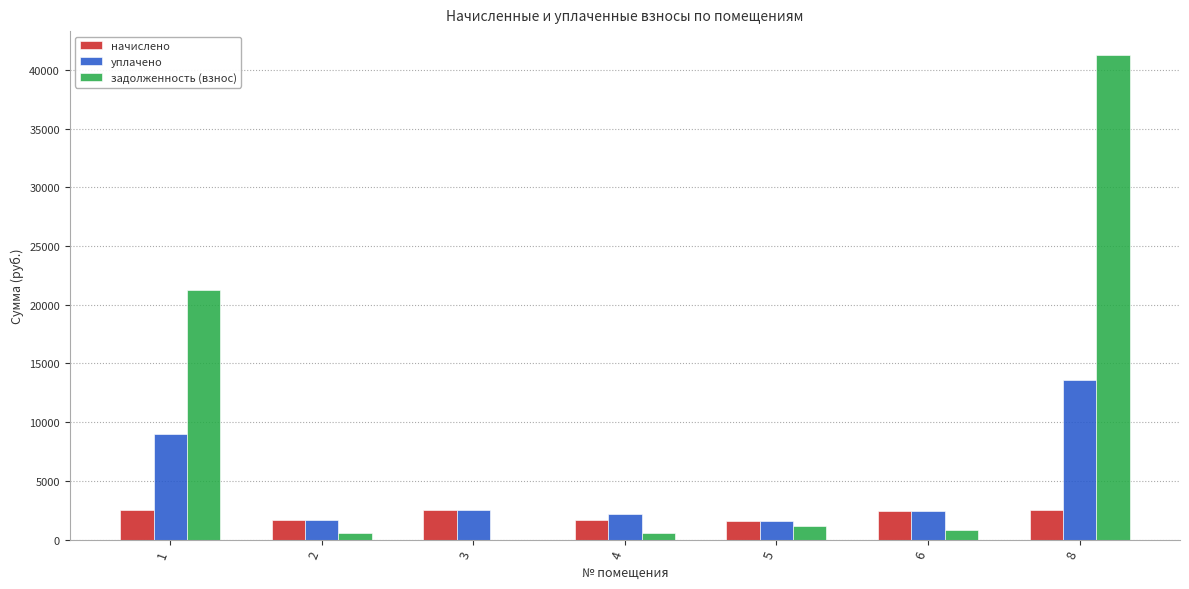

What is the sum of all начислено values?

14796.0